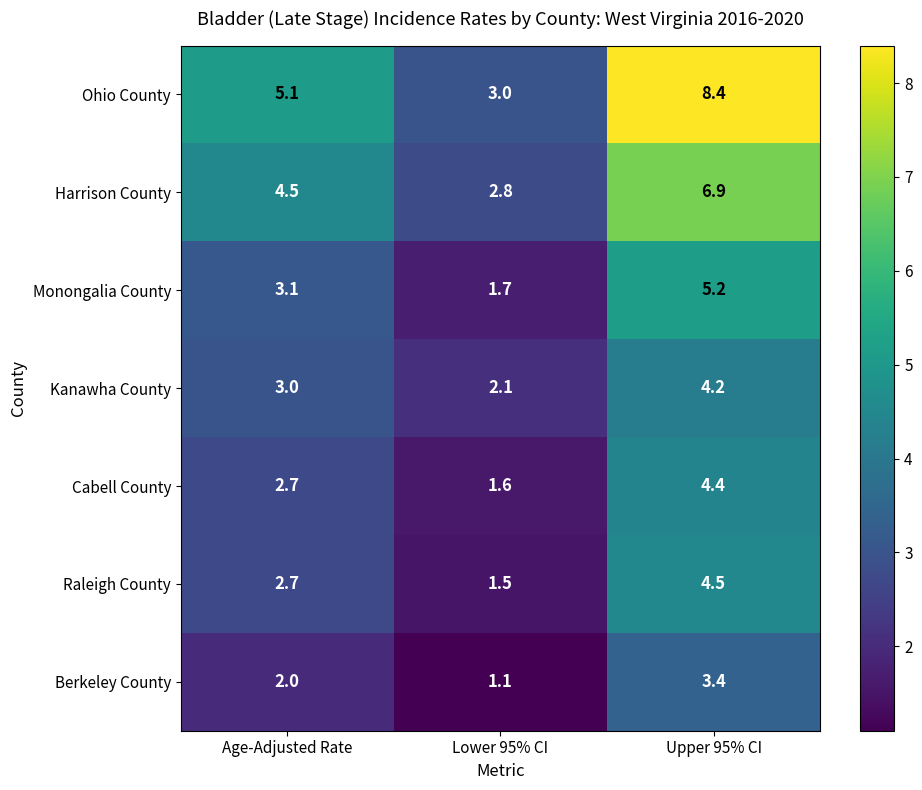

Rank the series at Lower 95% CI from highest to lowest value.

Ohio County, Harrison County, Kanawha County, Monongalia County, Cabell County, Raleigh County, Berkeley County